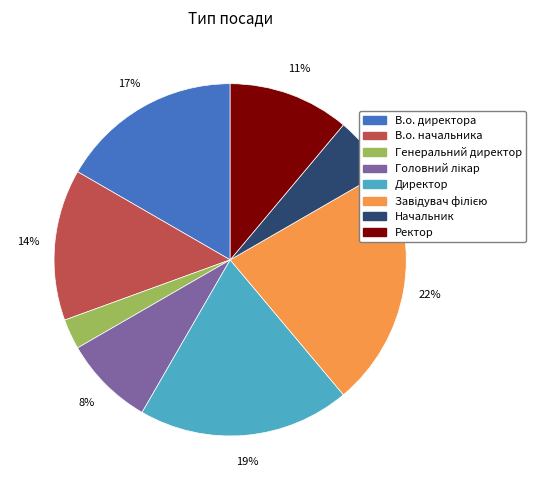

How many segments does this pie chart have?

8